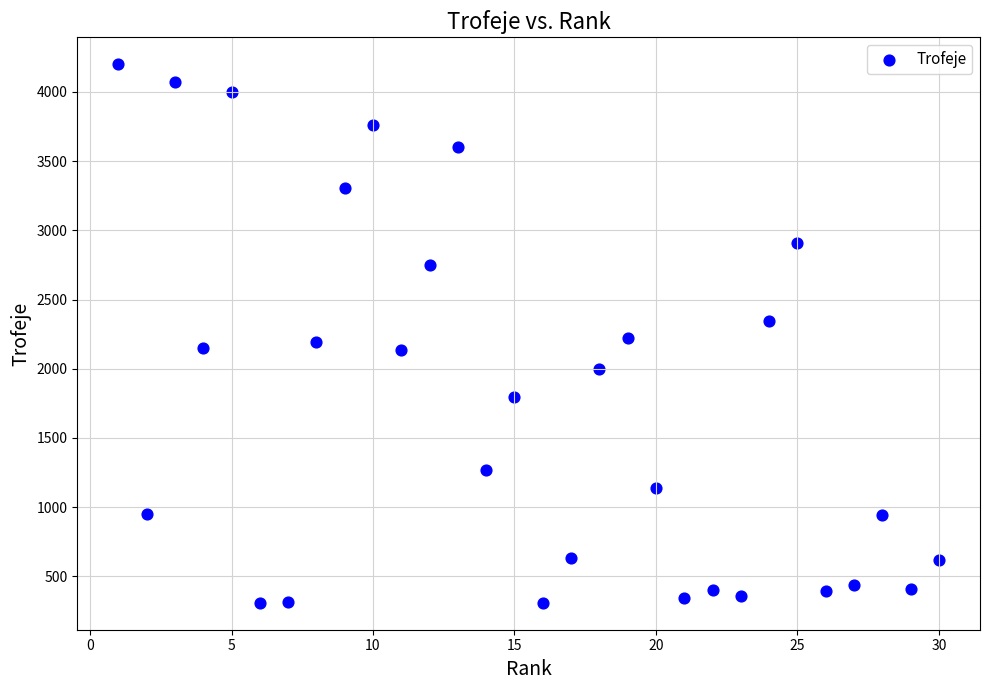

What is the range of X values (max minus min)?

29